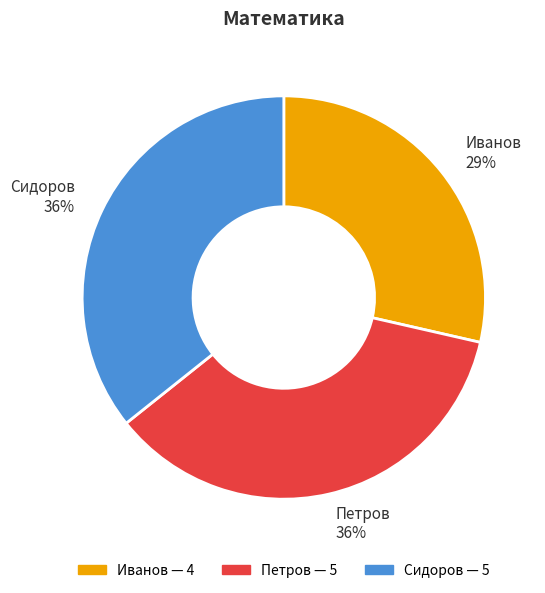

Combined, do Петров 36% and Иванов 29% account for over 50%?

Yes